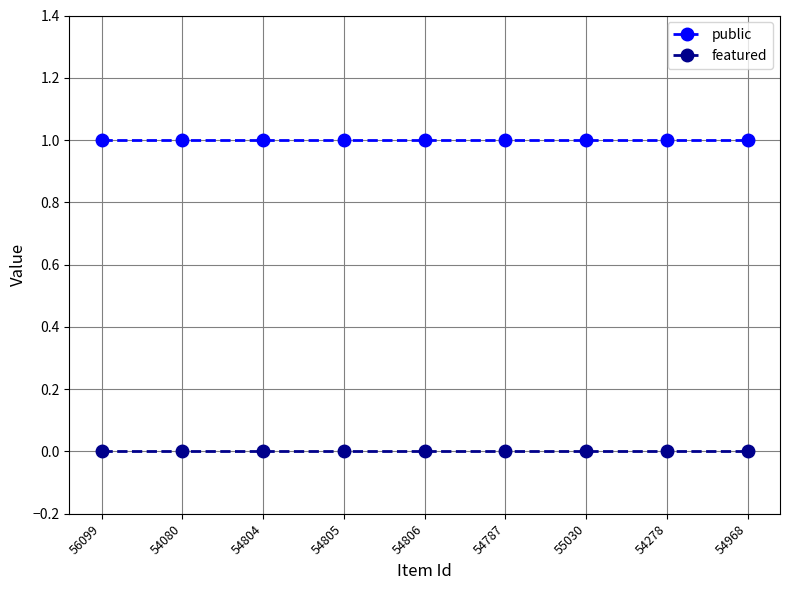

Reading left to right, list all the values displayed in this chart.

public: 56099=1	54080=1	54804=1	54805=1	54806=1	54787=1	55030=1	54278=1	54968=1
featured: 56099=0	54080=0	54804=0	54805=0	54806=0	54787=0	55030=0	54278=0	54968=0